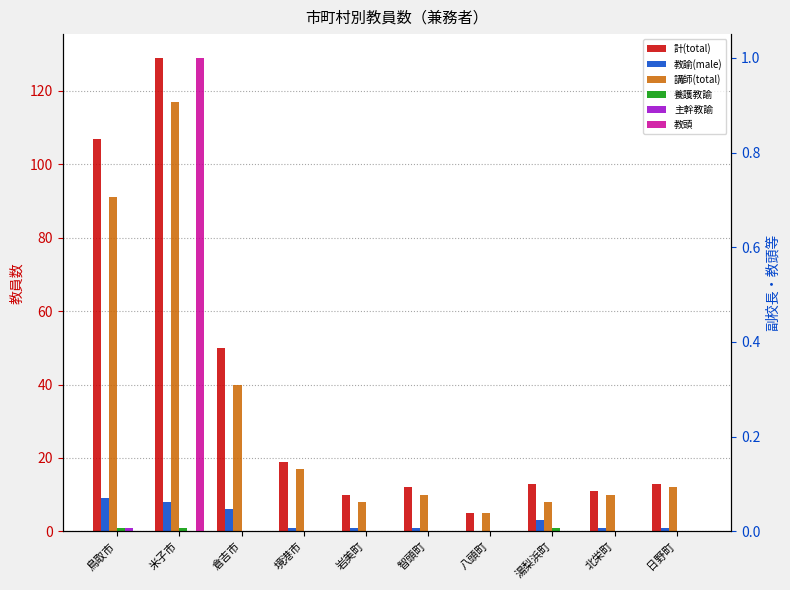

Which category has the lowest value across all series?

八頭町